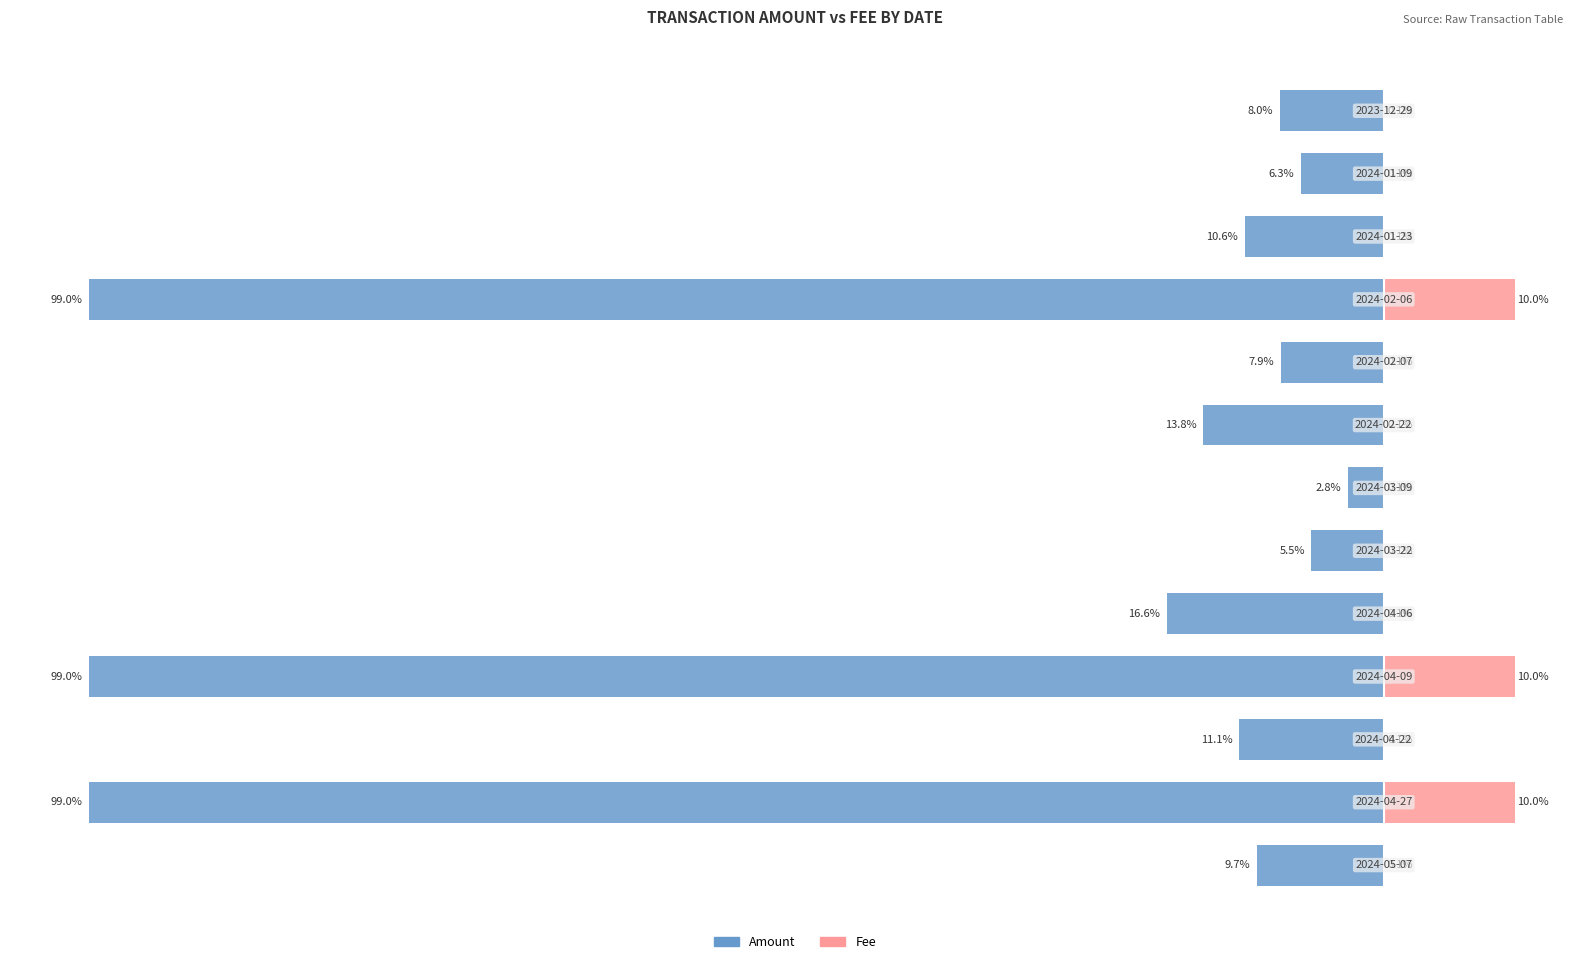

Reading left to right, list all the values displayed in this chart.

Amount: -9.7	-99.0	-11.1	-99.0	-16.6	-5.5	-2.8	-13.8	-7.9	-99.0	-10.6	-6.3	-8.0
Fee: 0.1	10.0	0.1	10.0	0.1	0.1	0.1	0.1	0.1	10.0	0.1	0.1	0.1